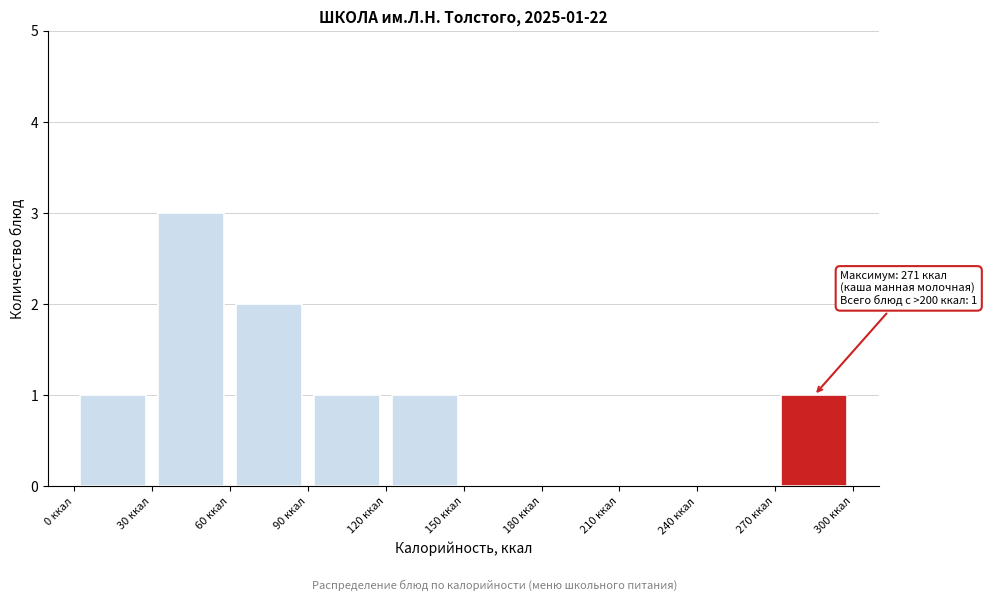

Which range on the x-axis has the tallest bar?

30 to 60